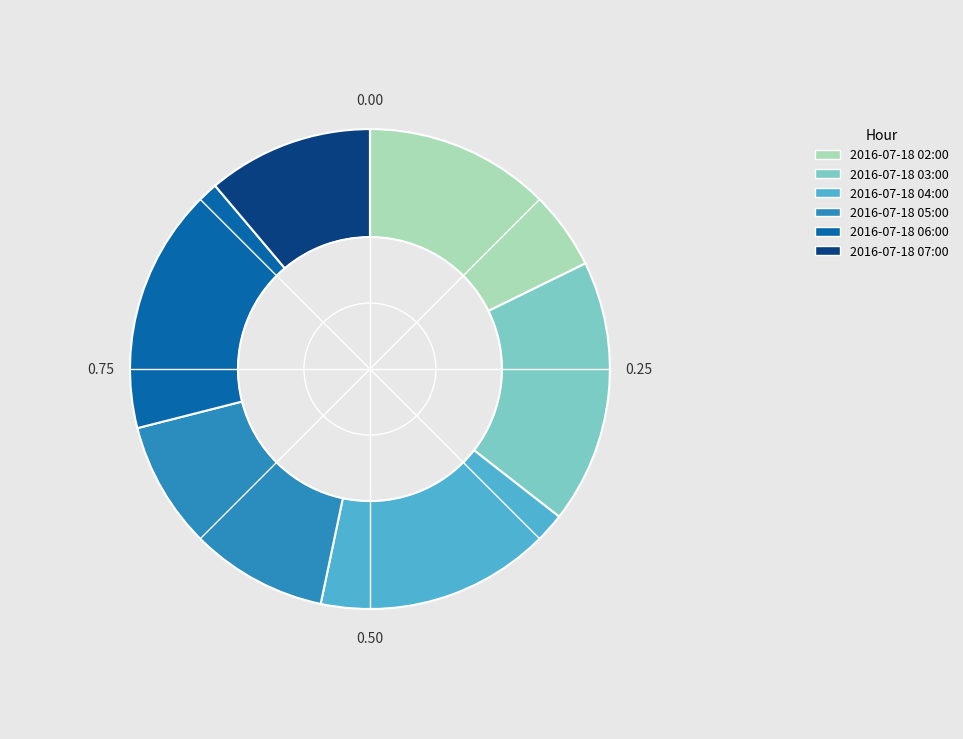

Is the sum of 2016-07-18 03:00 and 2016-07-18 05:00 greater than half?

No